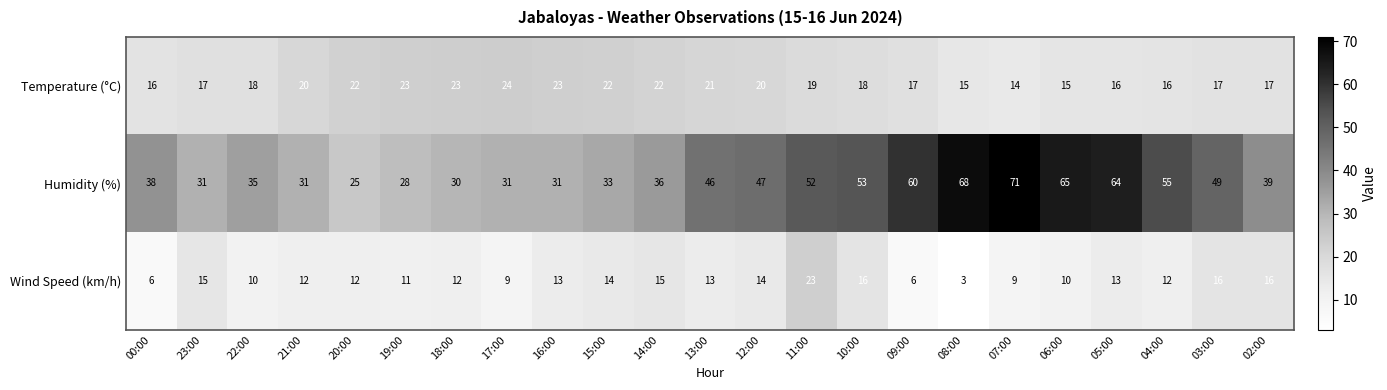

At how many categories does at least one series exceed 32?

16